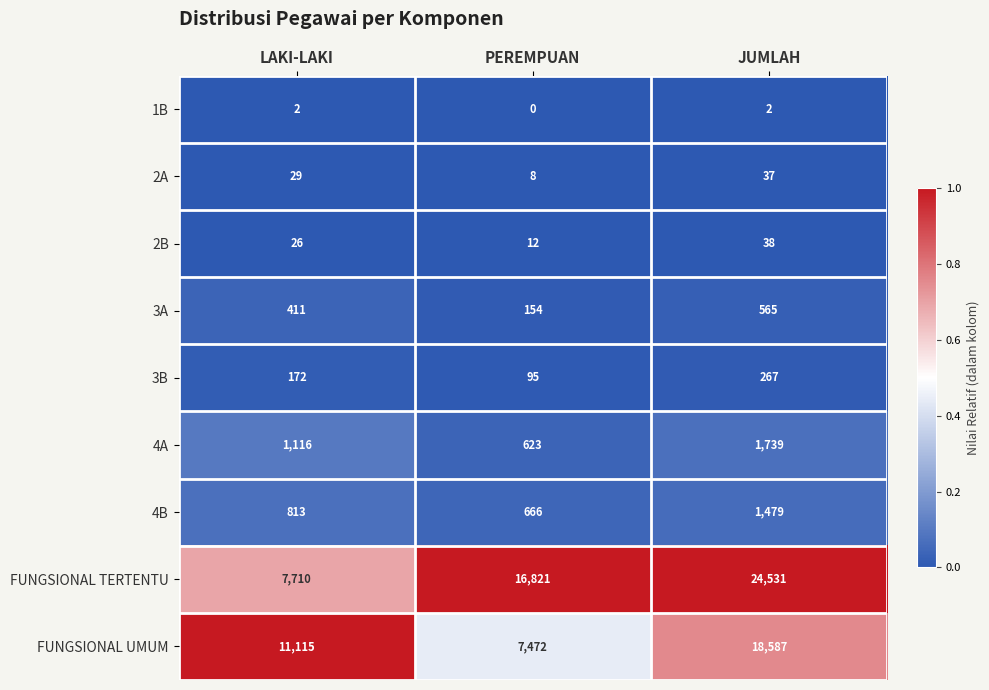

Between PEREMPUAN and JUMLAH, which series saw the biggest shift?

FUNGSIONAL UMUM